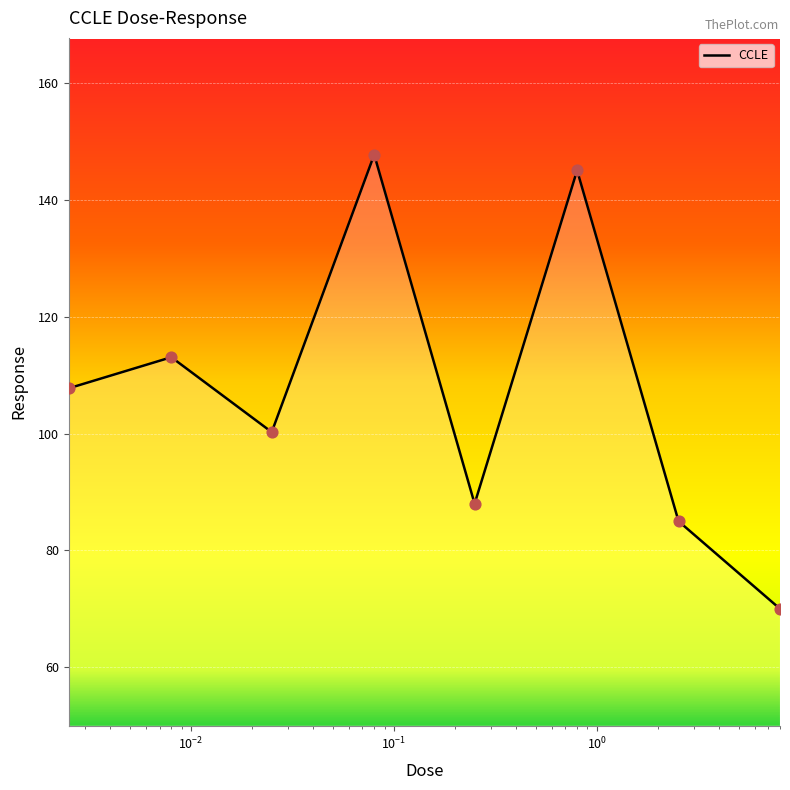

What is the minimum value shown in the chart?

70.0